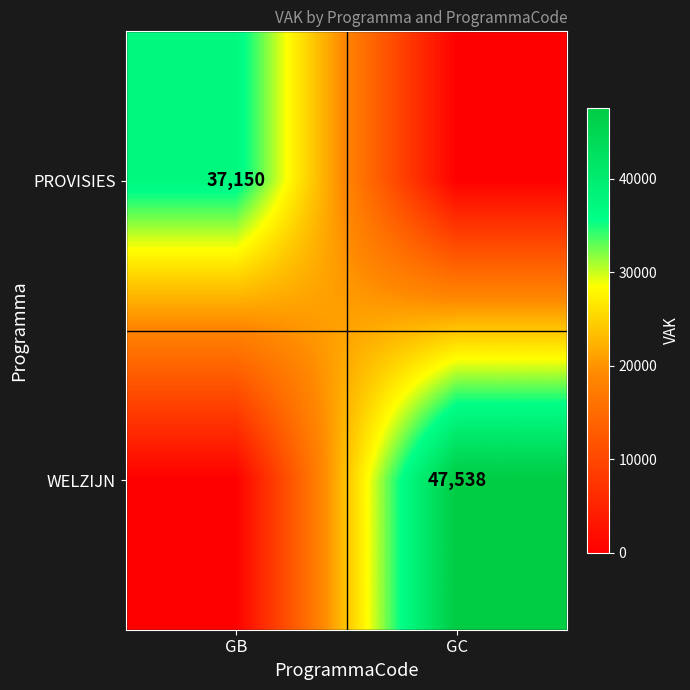

What is the total value across all series at GC?

47538